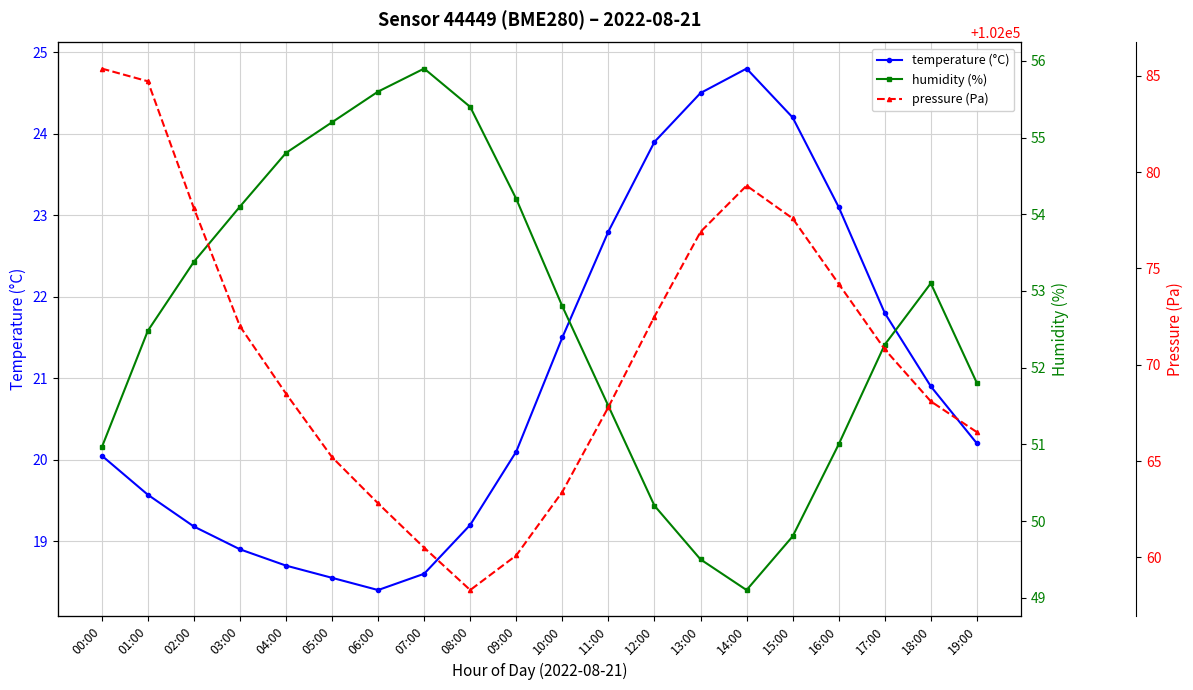

Which series has the widest spread of values?

pressure (Pa)